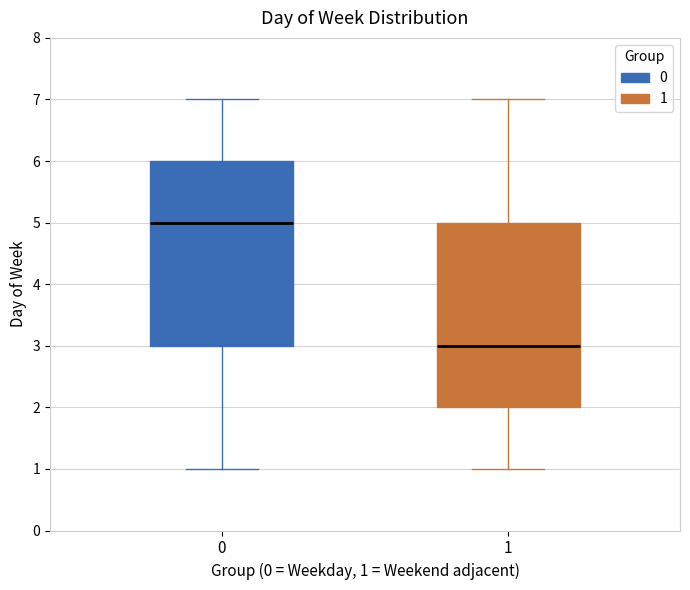

Which box has the lowest median line?

1